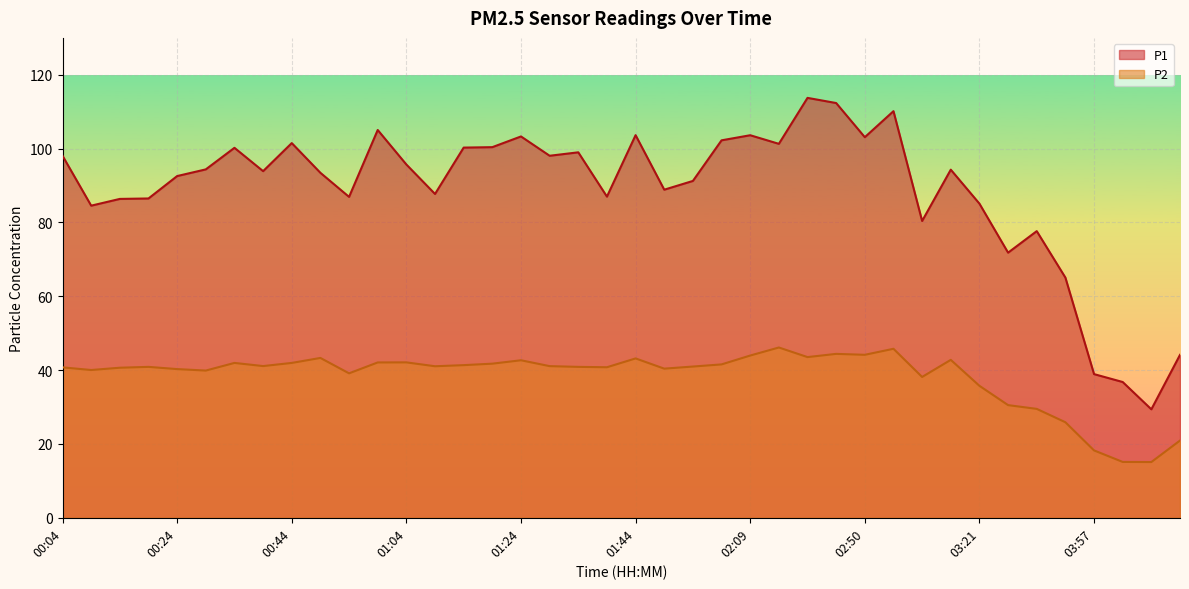

Which has a higher value, 00:24 or 00:29?

00:29